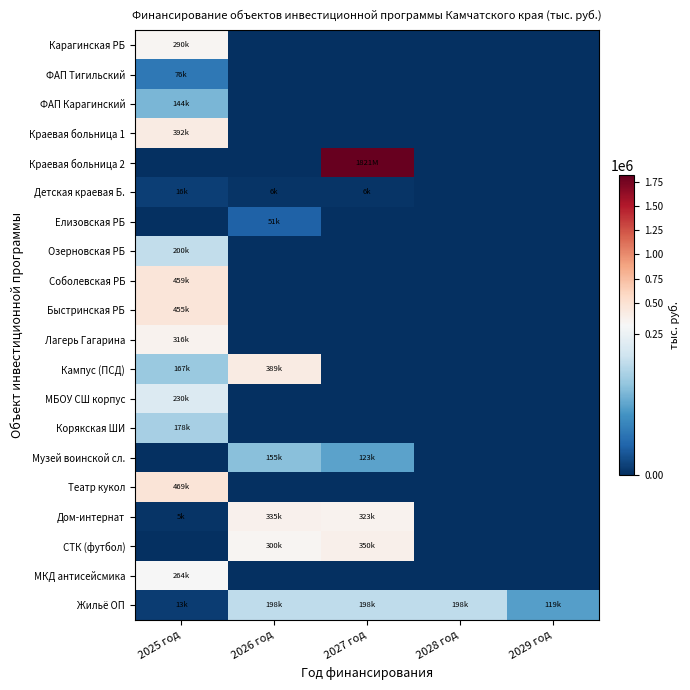

At which category is the sum across all series the highest?

2025 год